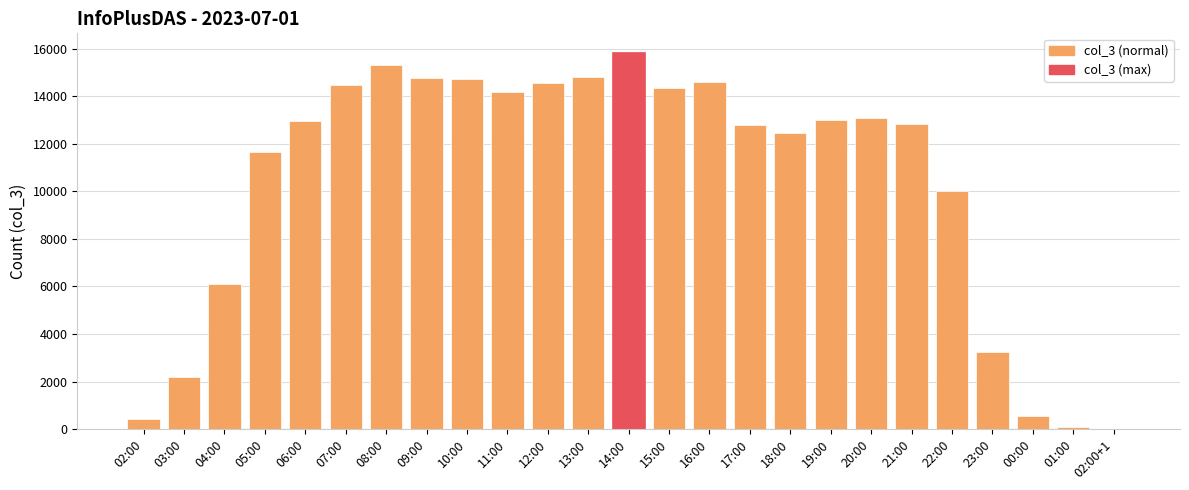

Where is the data nearest to the value 7928?

04:00